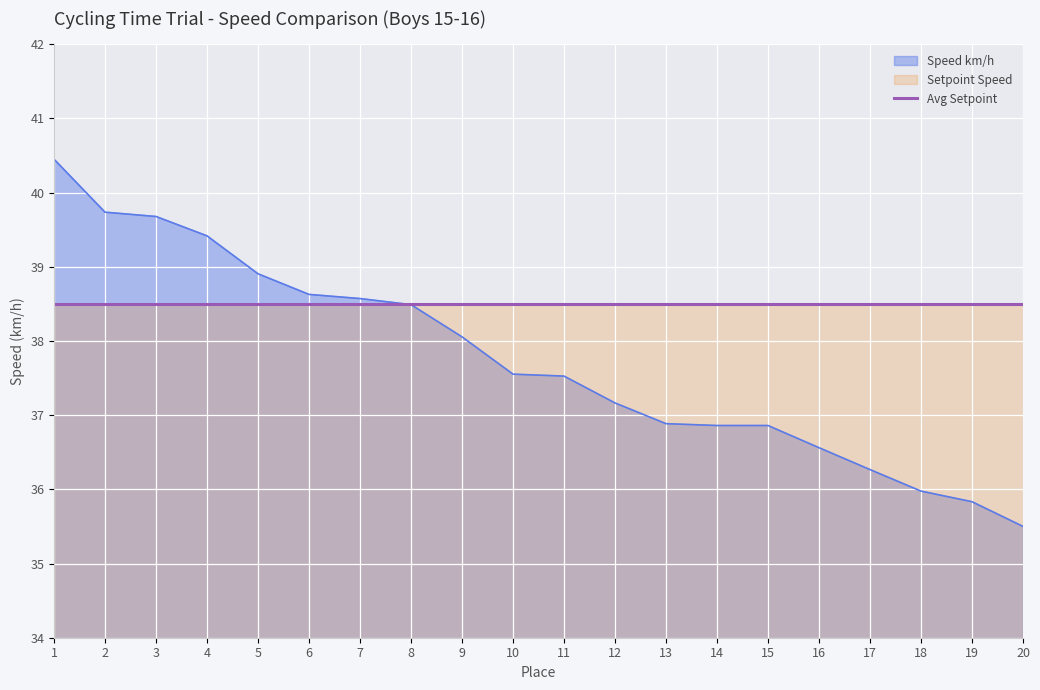

What is the ratio of the value at 10 to the value at 14?

1.0